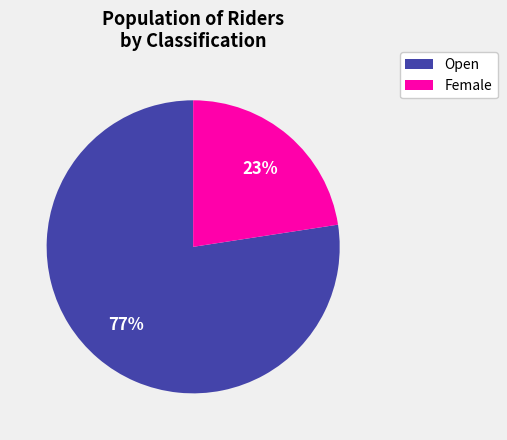

What is the majority slice?

Open